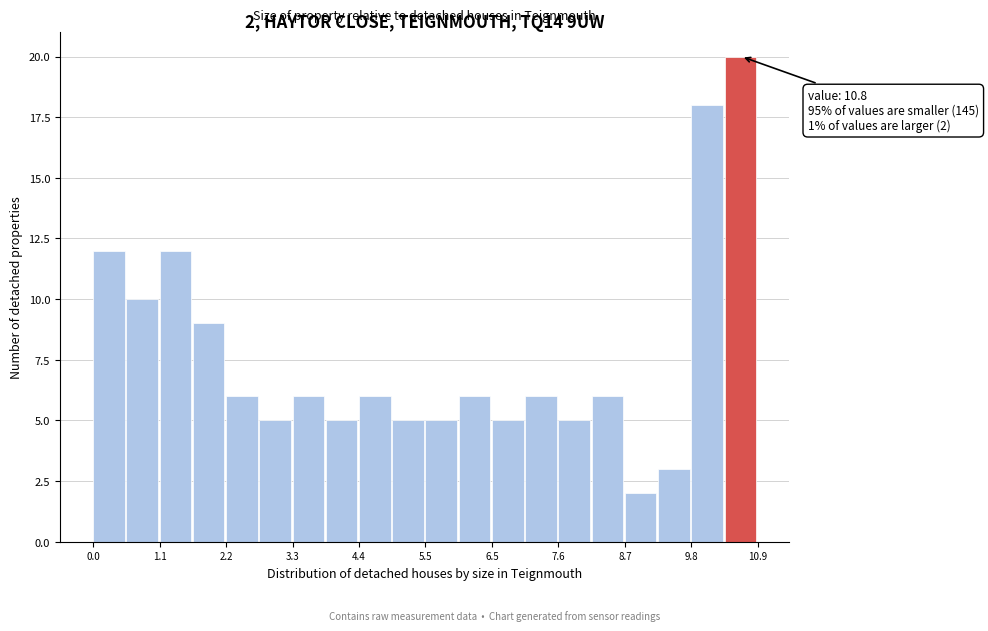

Read against the x-axis, roughly where is the centre of the tallest bar?

10.6